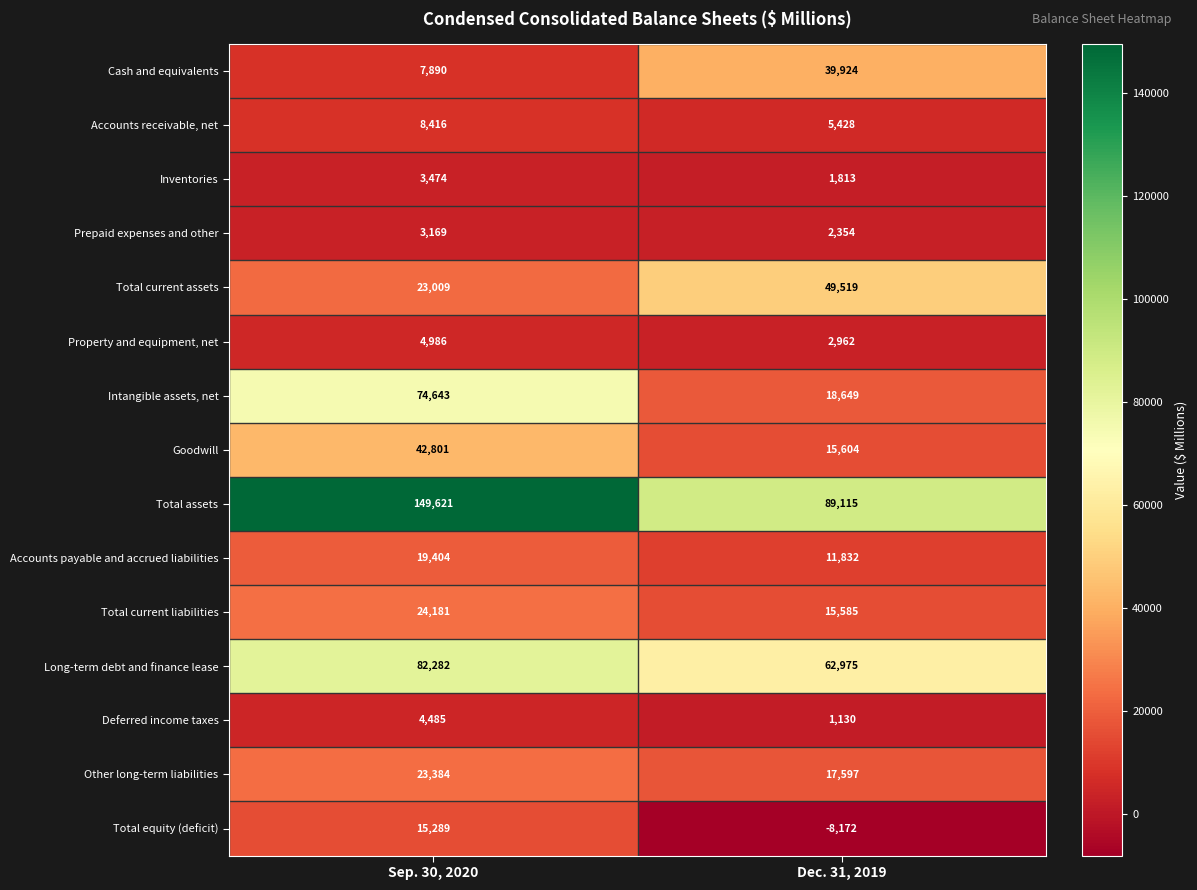

The value of Intangible assets, net at Dec. 31, 2019 is 11710. True or false?

False